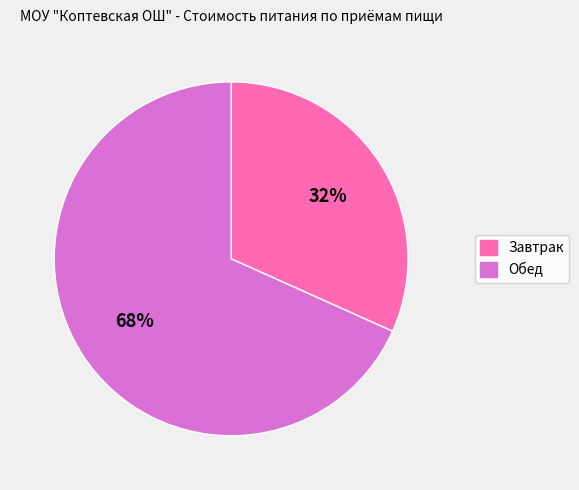

Rank the categories by value from highest to lowest.

Обед, Завтрак